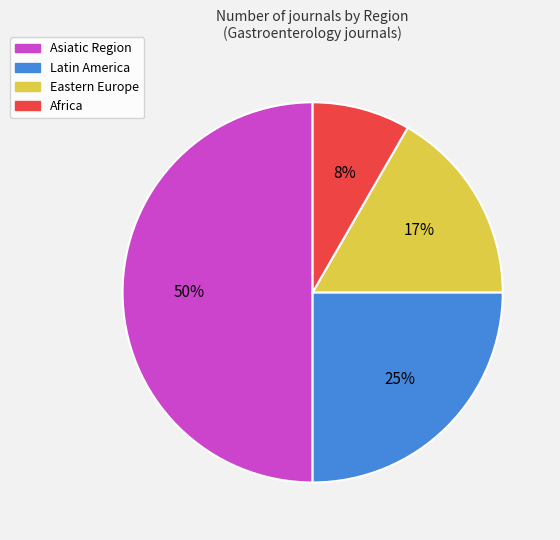

To the nearest percent, what is the difference between the Asiatic Region and Latin America slice percentages?

25%